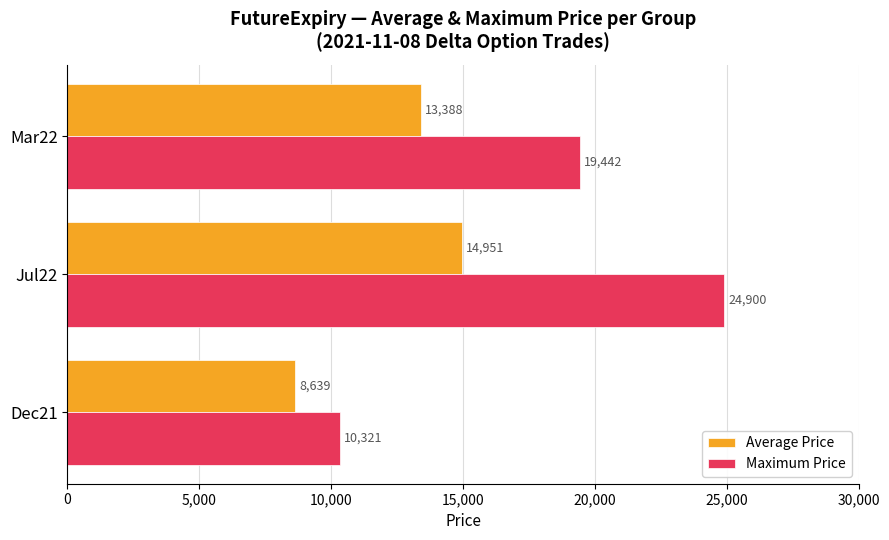

At which category does the chart reach its peak across all series?

Jul22